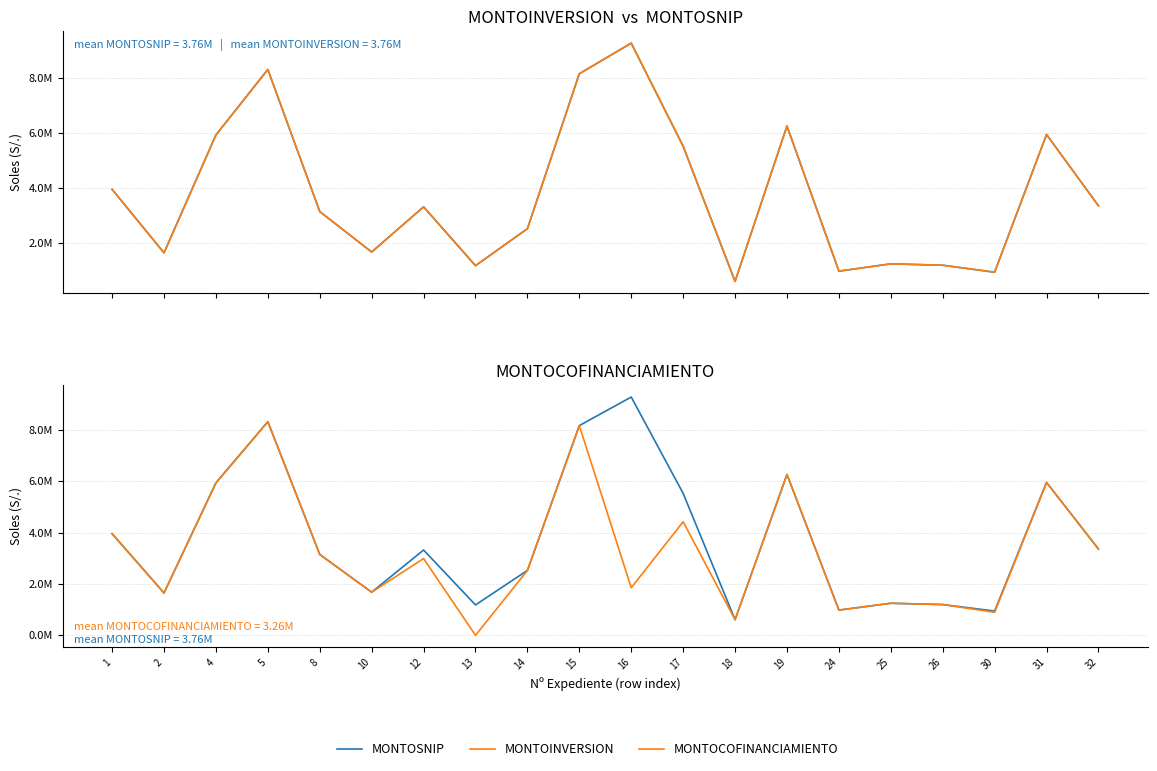

The value of MONTOCOFINANCIAMIENTO at 15 is 8165470.0. True or false?

True